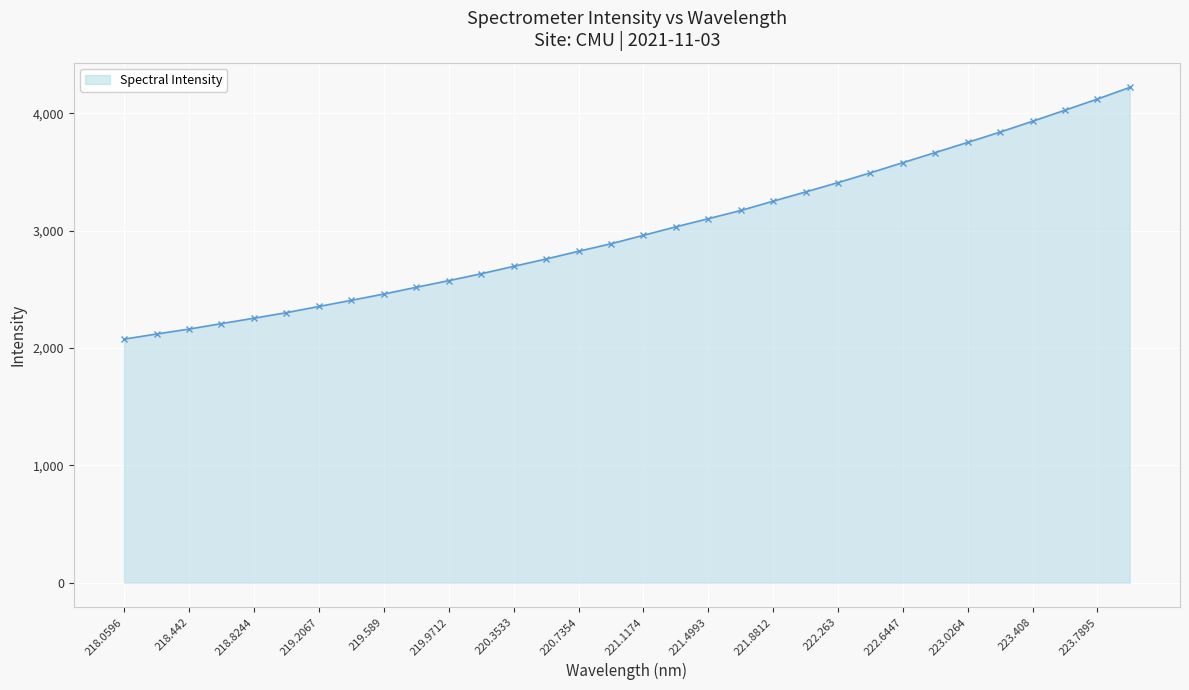

Reading right to left, transcribe all the data shown in this chart.

4219.3	4120.0	4025.0	3931.1	3838.9	3751.0	3664.2	3578.5	3491.8	3408.5	3328.9	3250.2	3170.7	3100.9	3031.6	2959.2	2887.4	2823.3	2757.5	2694.8	2631.7	2573.1	2516.5	2459.0	2405.5	2353.0	2300.3	2252.9	2207.1	2160.2	2118.2	2074.5